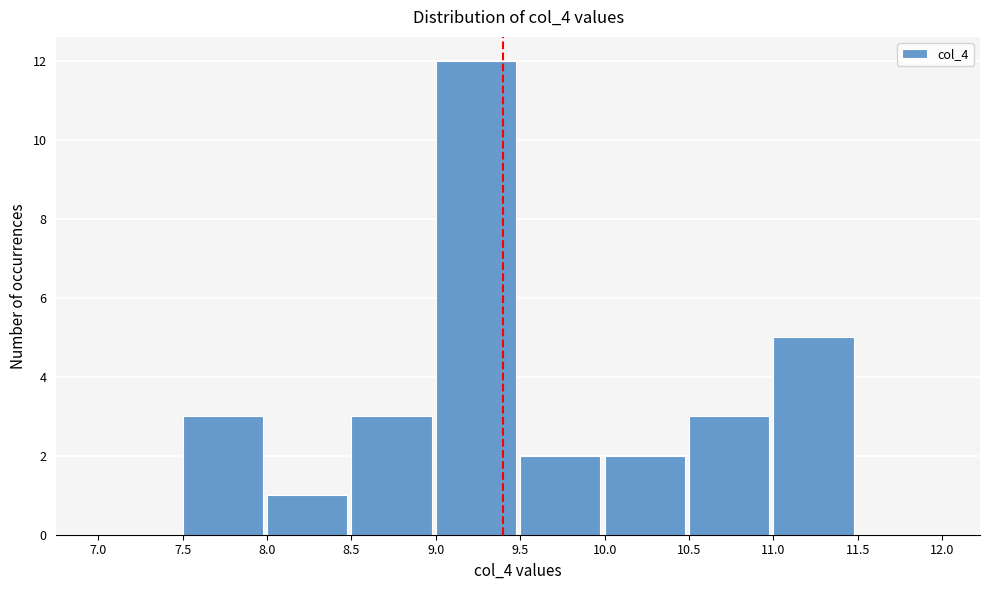

Reading left to right, transcribe this chart: for each bar, give the range it covers on the x-axis and its height. The values are not printed on the chart, so give them approximately, as read against the axis.

7.0 to 7.5: 0
7.5 to 8.0: 3
8.0 to 8.5: 1
8.5 to 9.0: 3
9.0 to 9.5: 12
9.5 to 10.0: 2
10.0 to 10.5: 2
10.5 to 11.0: 3
11.0 to 11.5: 5
11.5 to 12.0: 0